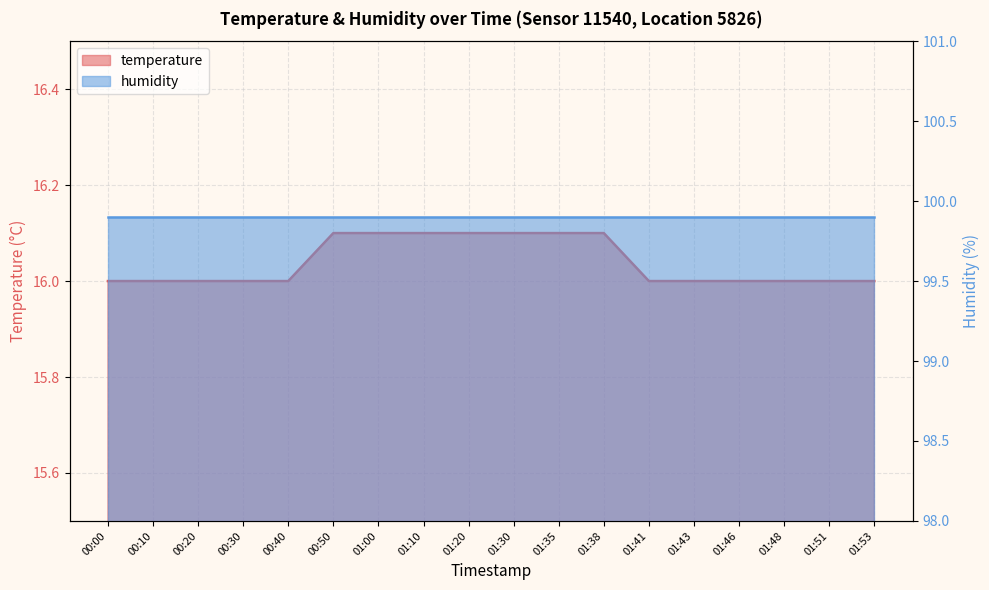

True or false: the data has more than 2 interior local peaks.

False